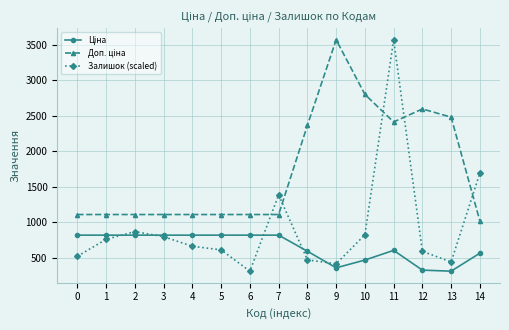

What is the greatest value displayed?

3573.9